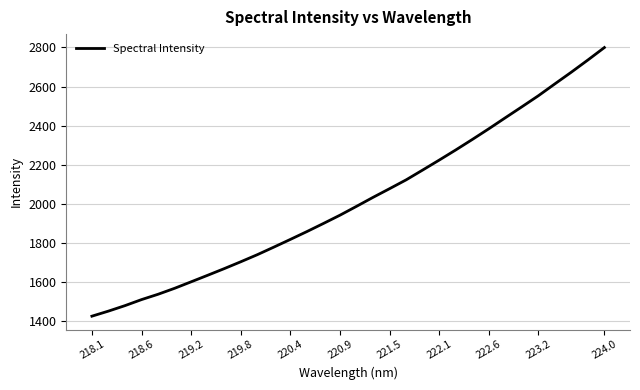

What is the difference between the maximum and minimum values?

1372.2